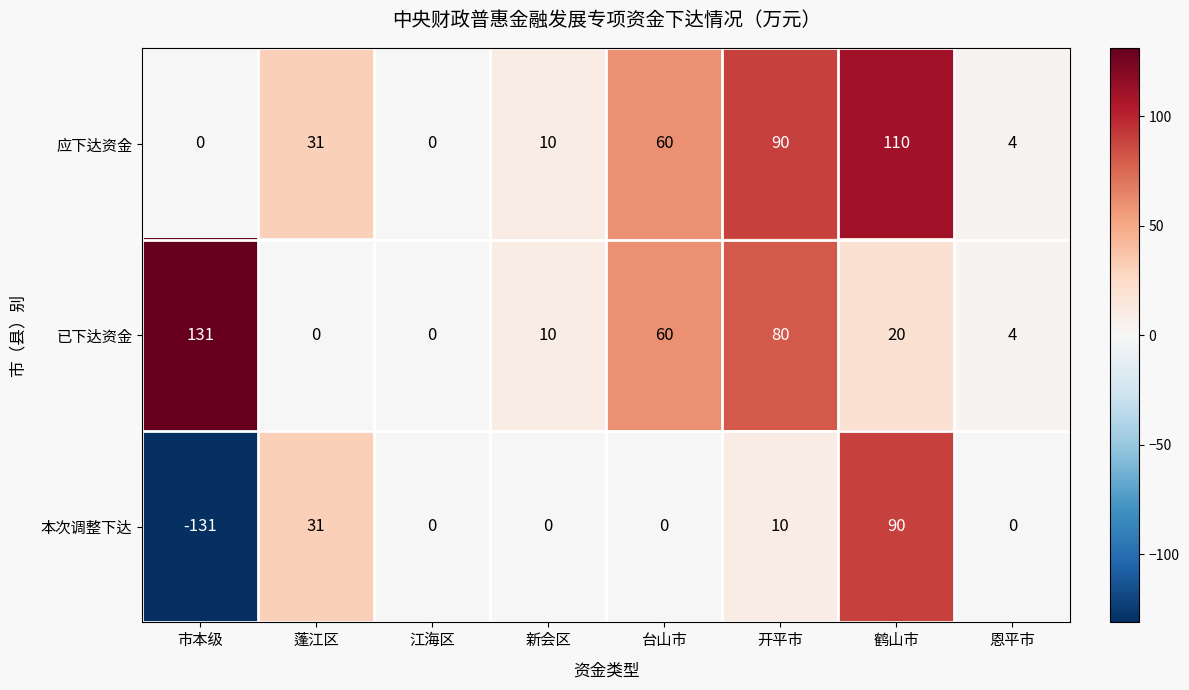

Rank the series by their maximum value, from highest to lowest.

已下达资金, 应下达资金, 本次调整下达